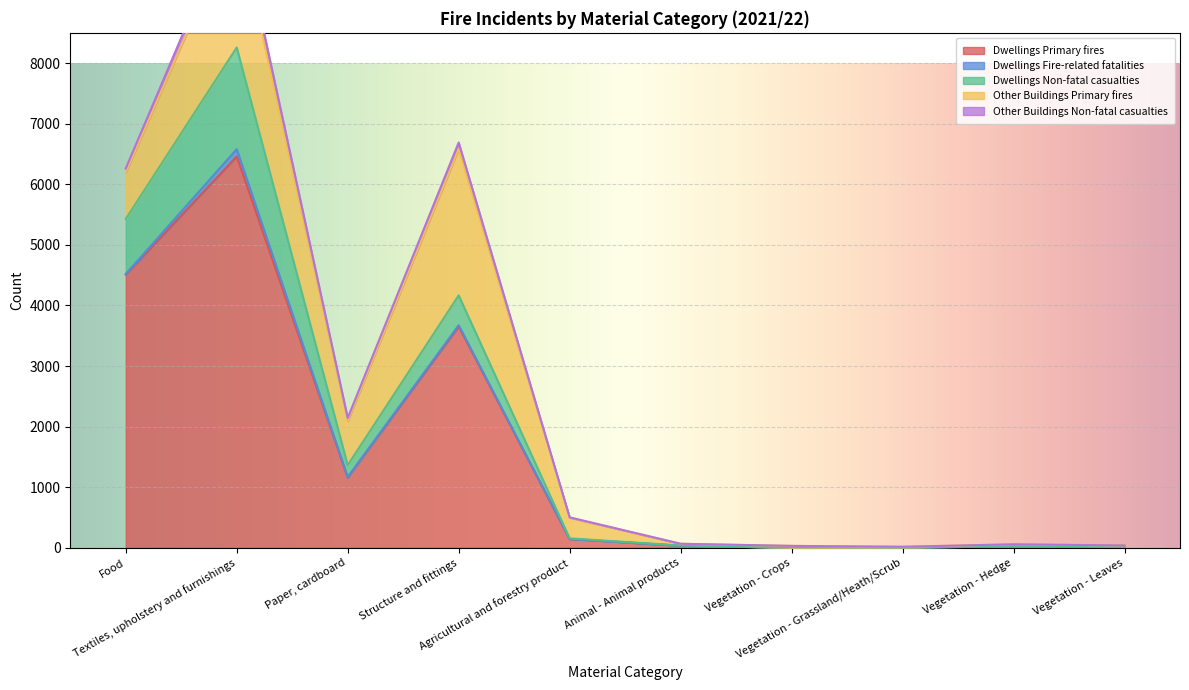

Is the value of Dwellings Primary fires at Paper, cardboard greater than the value of Dwellings Fire-related fatalities at Vegetation - Hedge?

Yes